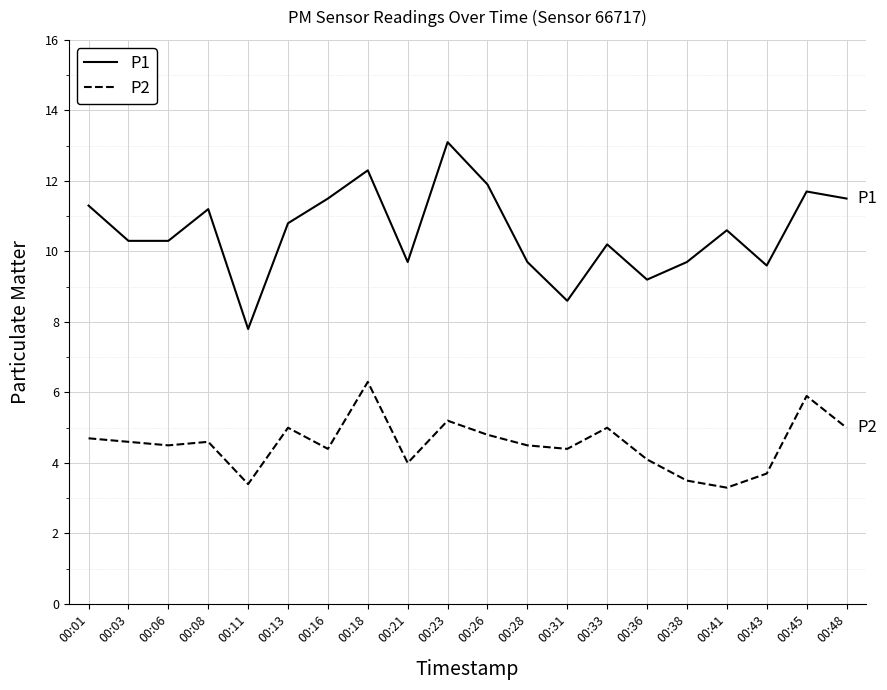

Which series has the largest range (max minus min)?

P1